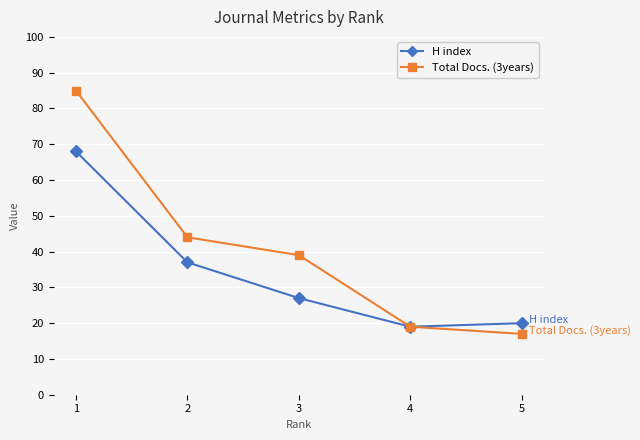

How many data points in H index are less than 27?

2